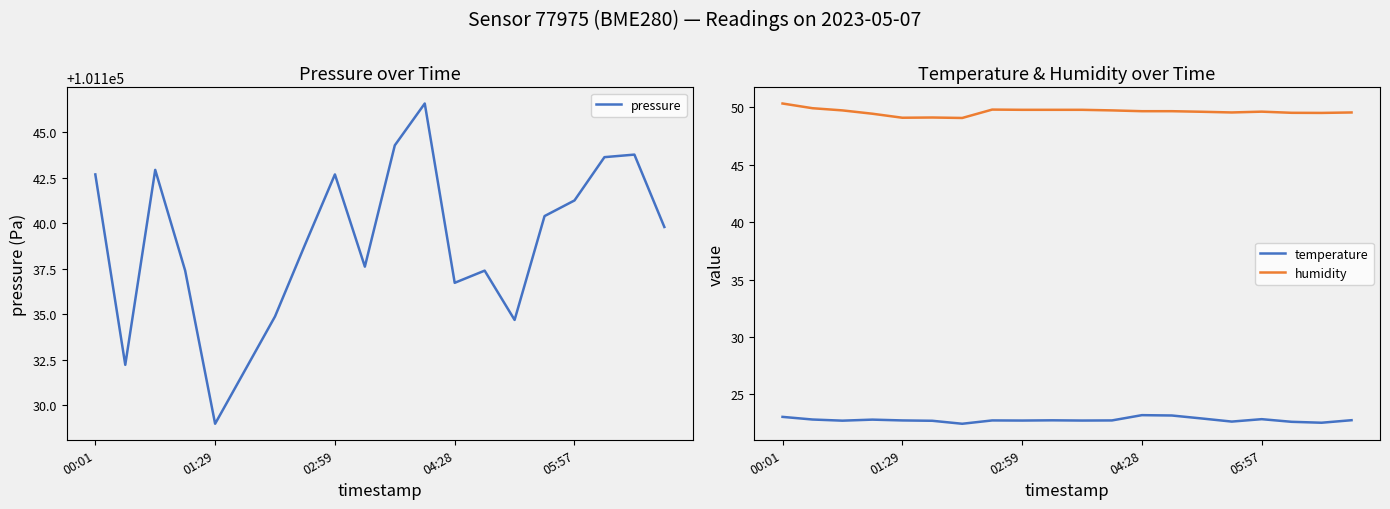

At which label is temperature closest to 22?

6